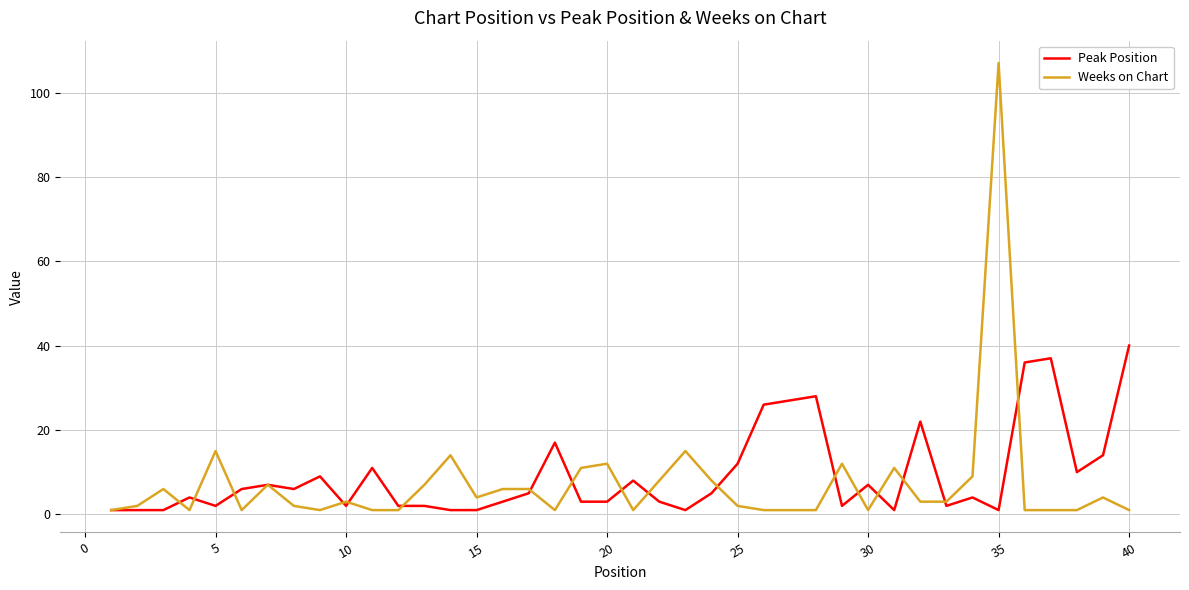

Which series has the largest total across all categories?

Peak Position